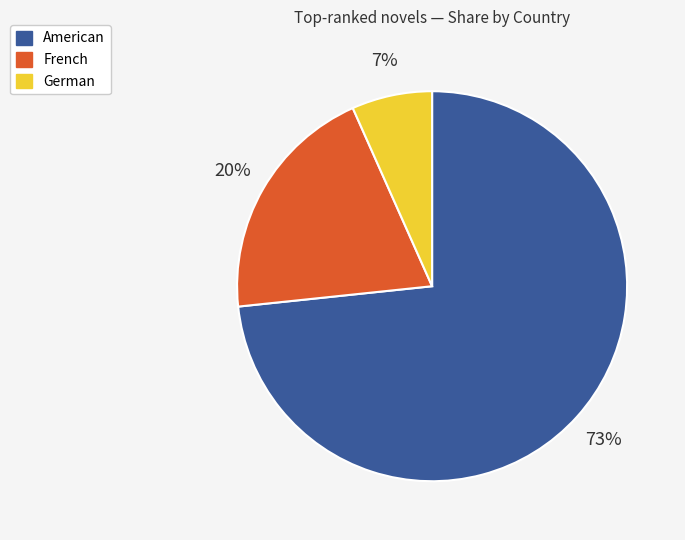

Do American and German together represent more than half of the pie?

Yes